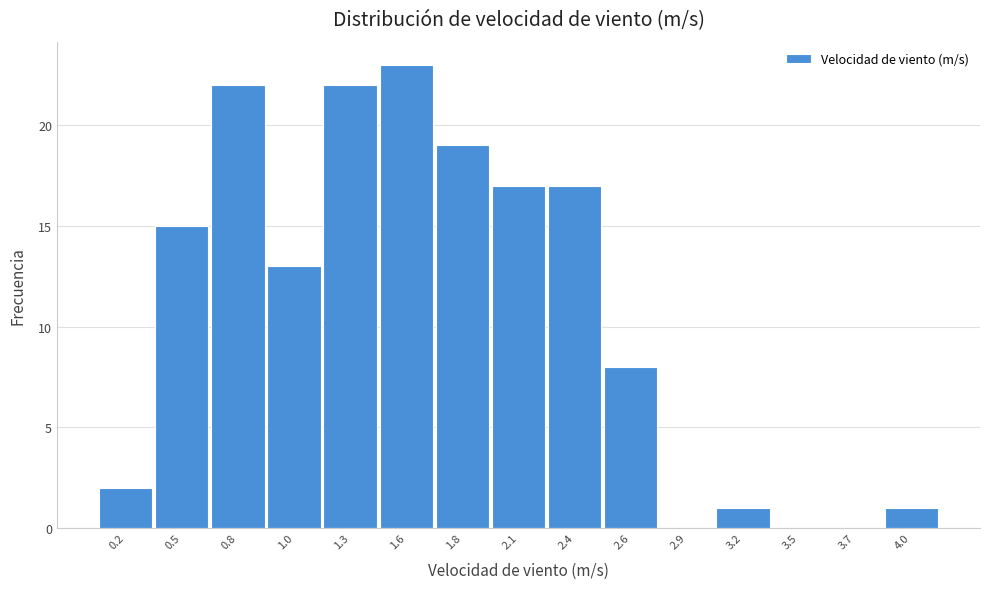

Reading left to right, transcribe all the data shown in this chart.

0.2=2	0.5=15	0.8=22	1.0=13	1.3=22	1.6=23	1.8=19	2.1=17	2.4=17	2.6=8	2.9=0	3.2=1	3.5=0	3.7=0	4.0=1